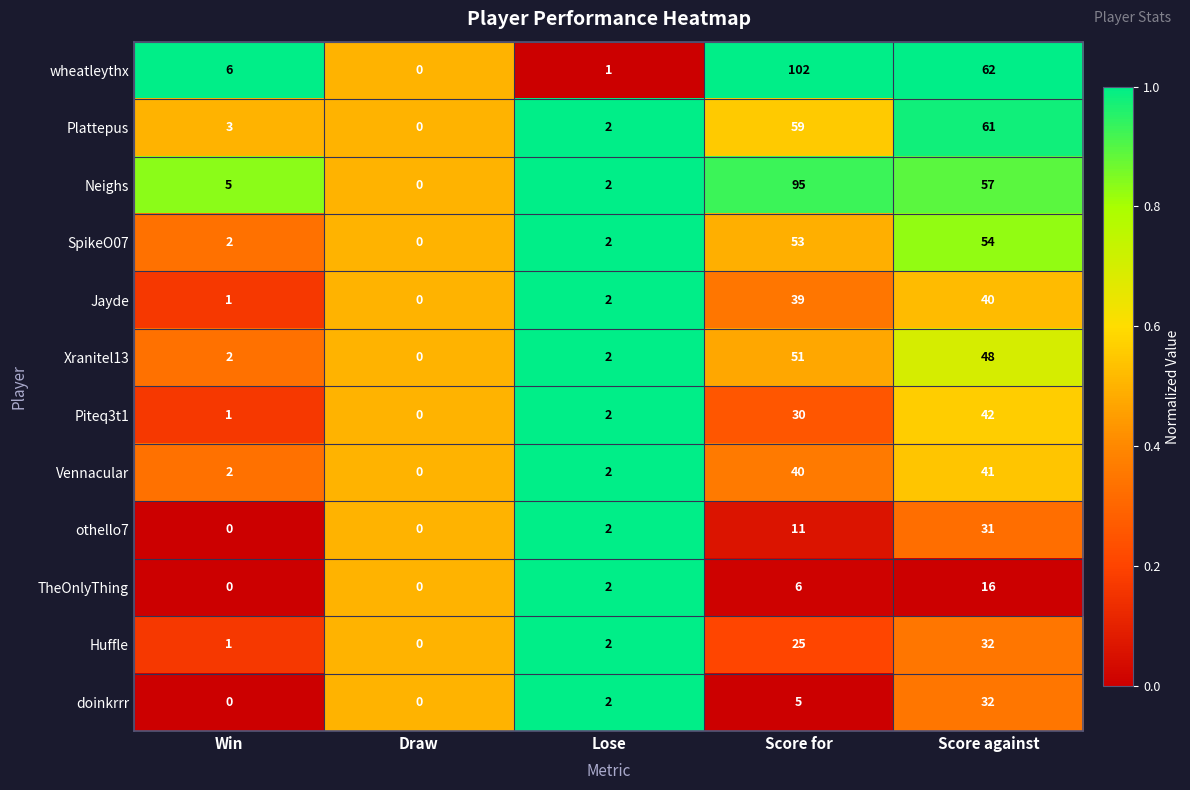

At which label does Neighs reach its minimum?

Draw